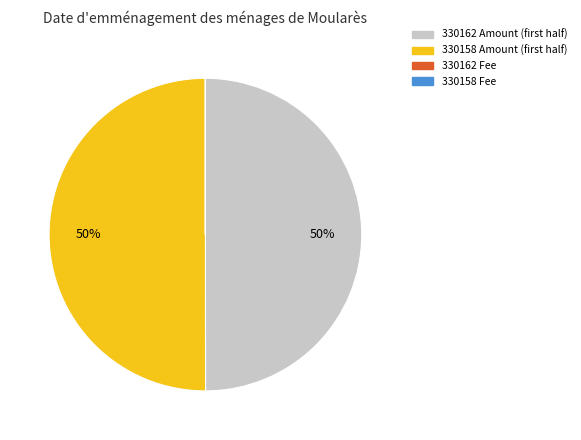

To the nearest percent, what is the average slice percentage?

25%